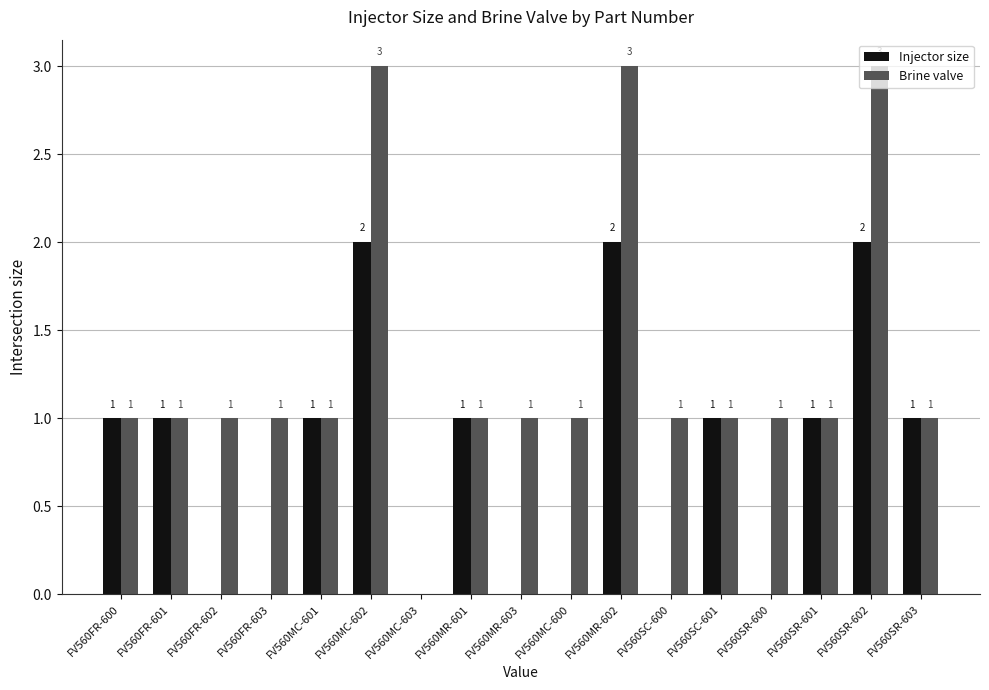

What is the average value of the Injector size series?

1